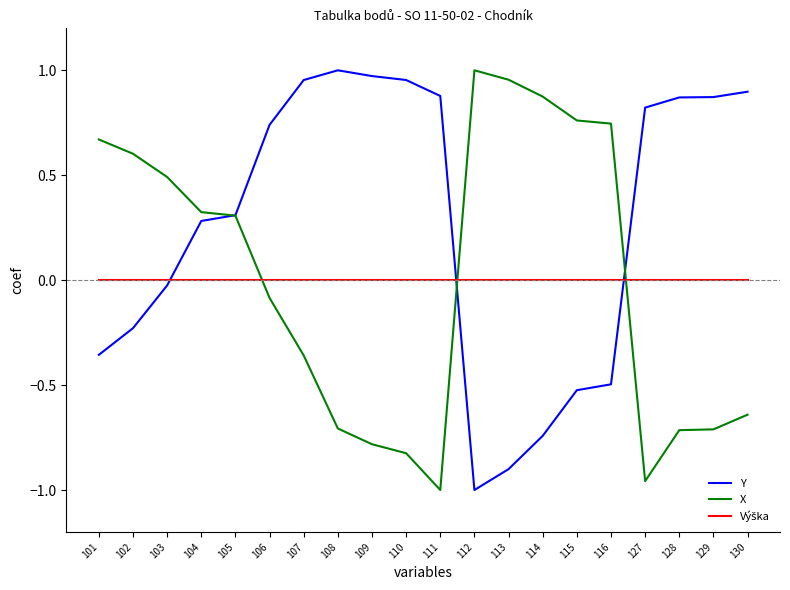

At which label does Y reach its minimum?

112